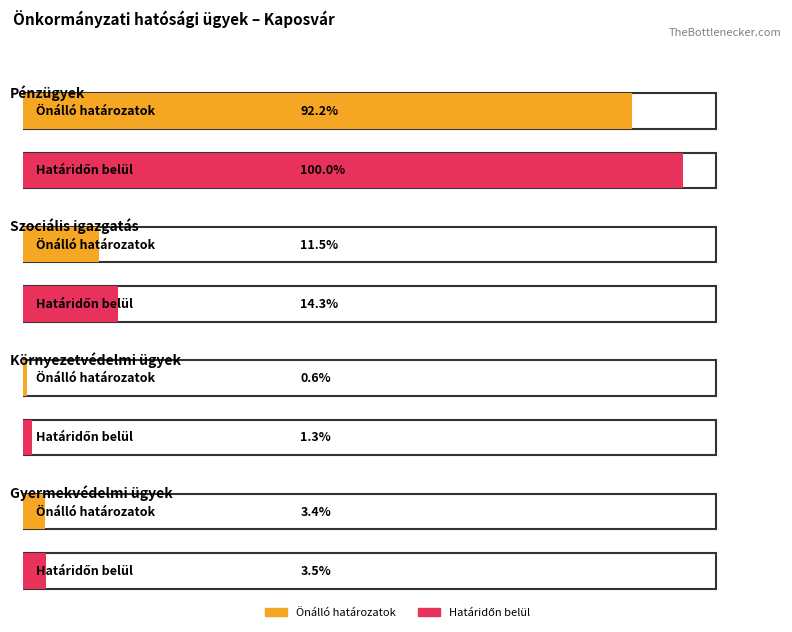

How many bars are there in each group?

2